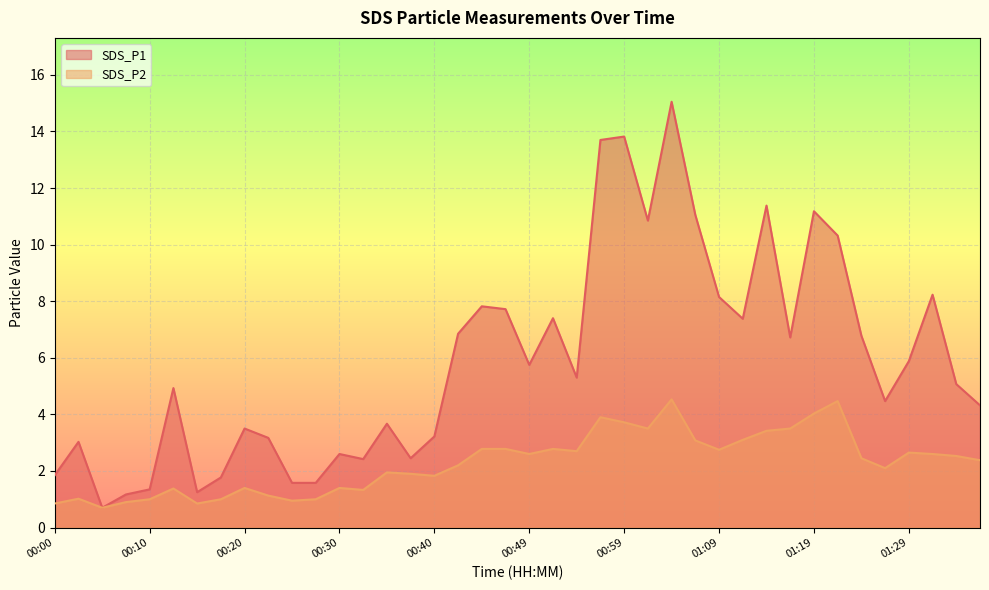

The SDS_P2 series shows 1.2 at 01:19. True or false?

False